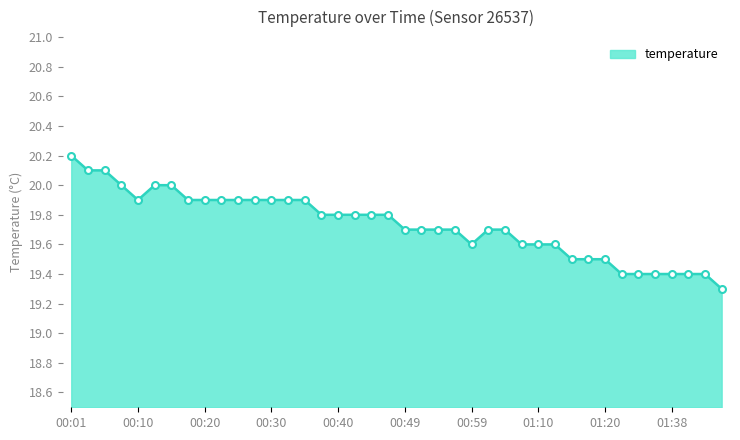

What is the difference between the maximum and minimum values?

0.9